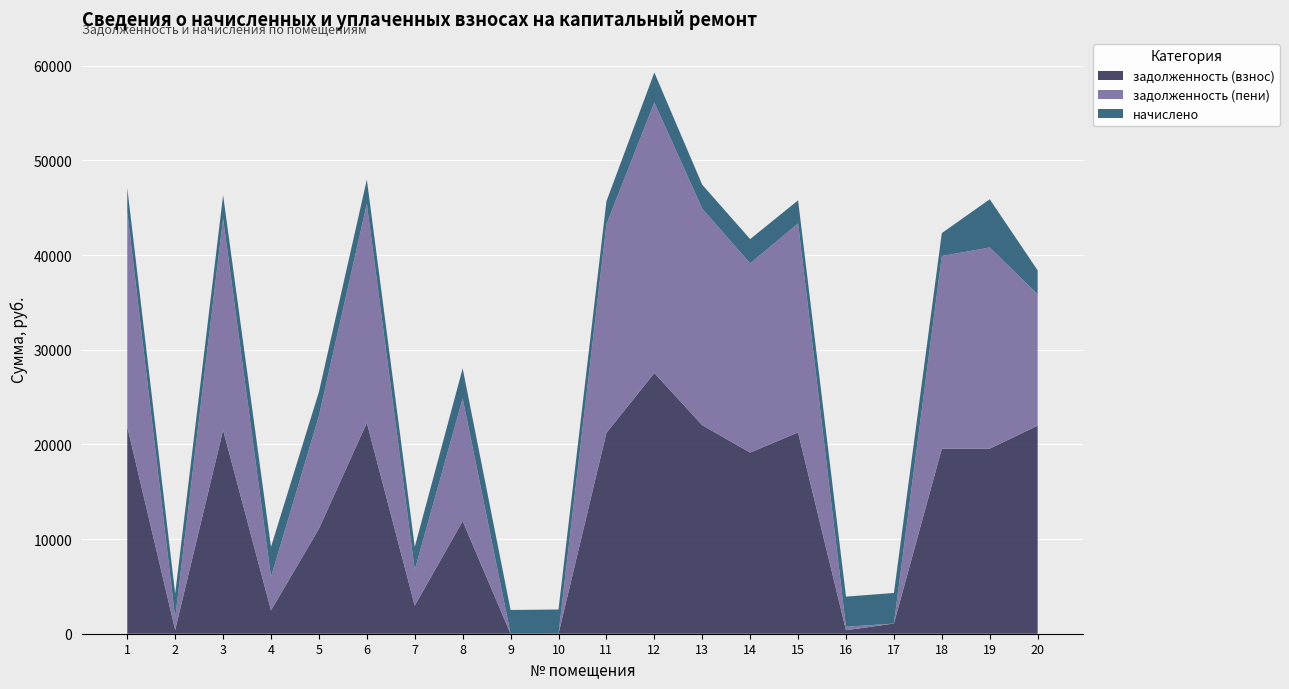

Reading left to right, extract all data points from this chart.

задолженность (взнос): 21873.8	402.3	21516.8	2470.7	11082.8	22281.8	2967.2	11894.9	0.0	0.0	21211.0	27533.5	22026.7	19132.8	21262.0	368.9	1075.8	19544.2	19551.5	21975.9
задолженность (пени): 22710.3	1258.3	22339.7	3529.5	11927.2	23133.9	3776.5	12953.8	0.0	0.0	22022.2	28586.5	22869.1	19986.9	22075.2	368.4	0.0	20351.5	21248.0	13887.4
начислено: 2509.7	2568.2	2468.7	3176.6	2533.1	2556.4	2427.8	3176.6	2509.7	2556.4	2433.6	3159.0	2527.2	2562.3	2439.4	3182.4	3229.2	2421.9	5089.5	2521.3